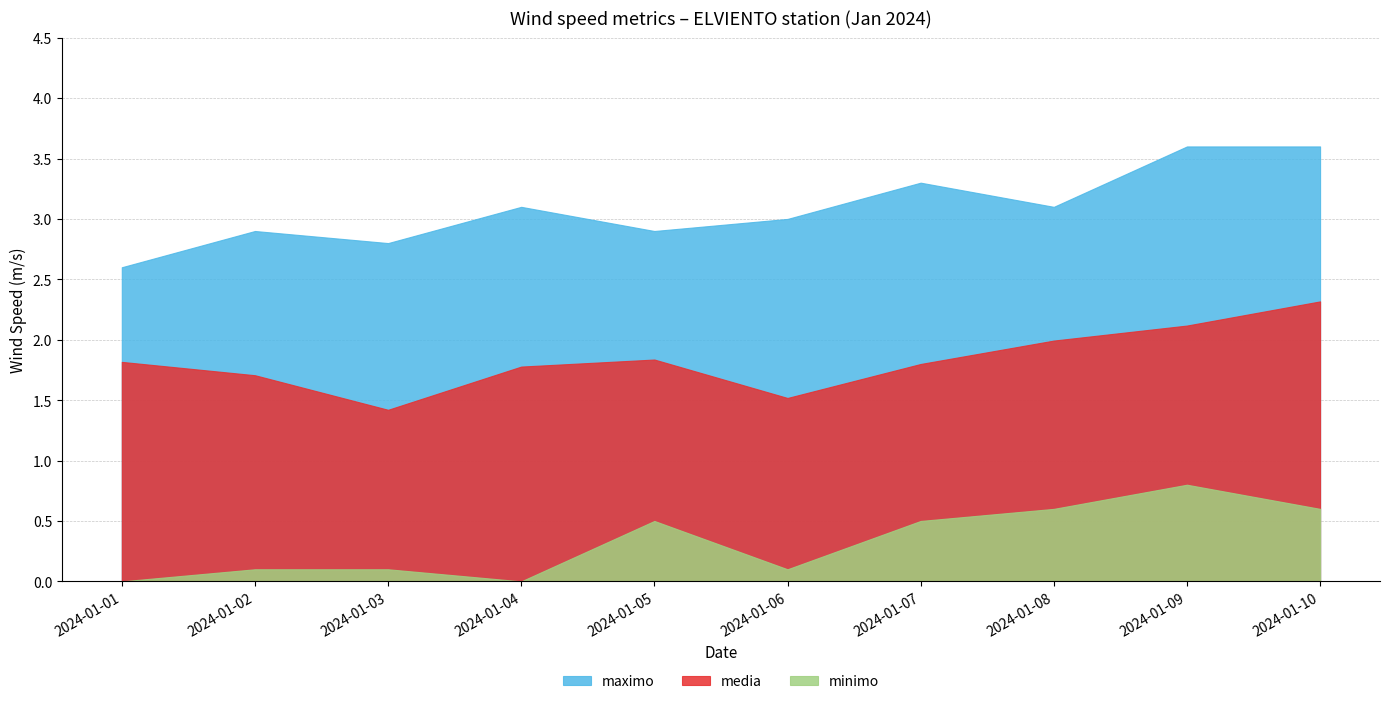

Which series has the largest total across all categories?

maximo